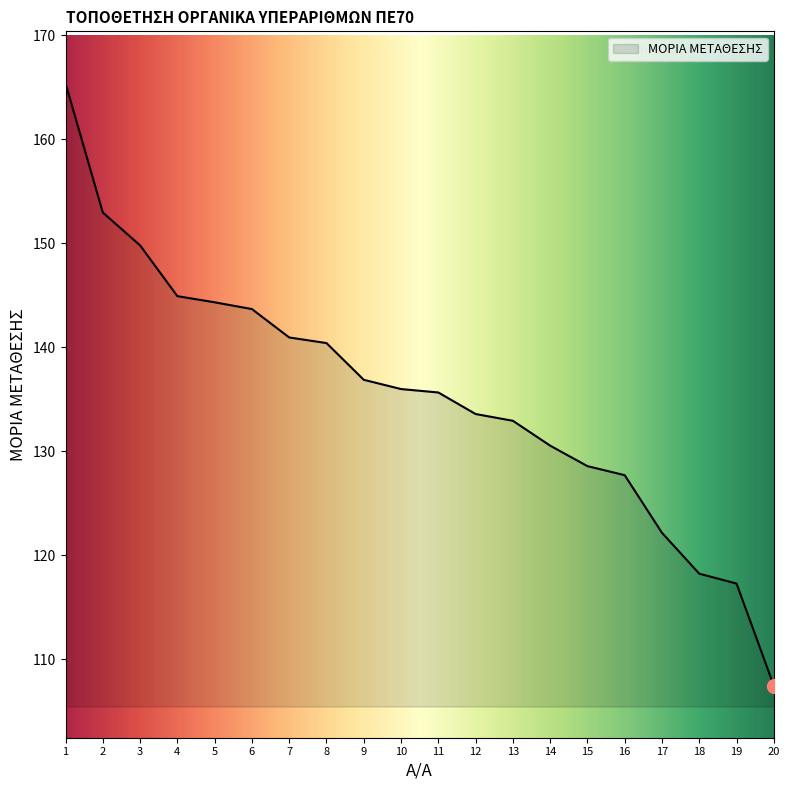

What is the difference between the maximum and minimum values?

57.9